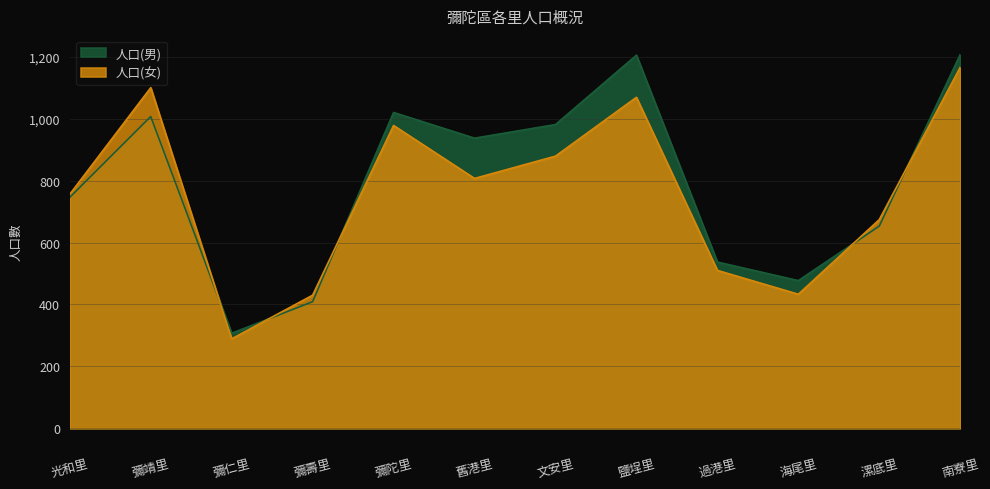

At which category is the sum across all series the highest?

南寮里